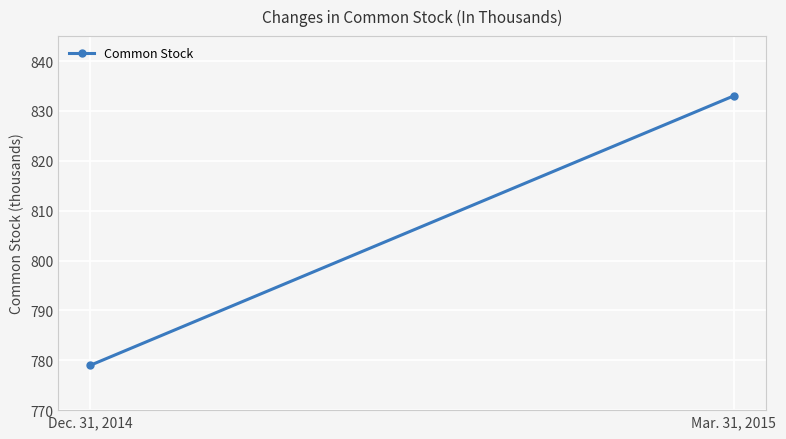

Rank the categories by value from highest to lowest.

Mar. 31, 2015, Dec. 31, 2014